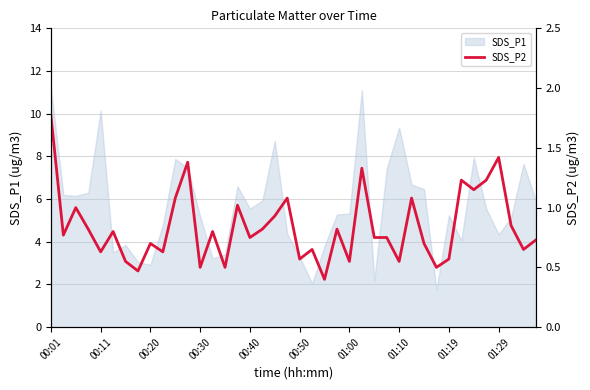

True or false: the data has more than 0 interior local peaks.

True